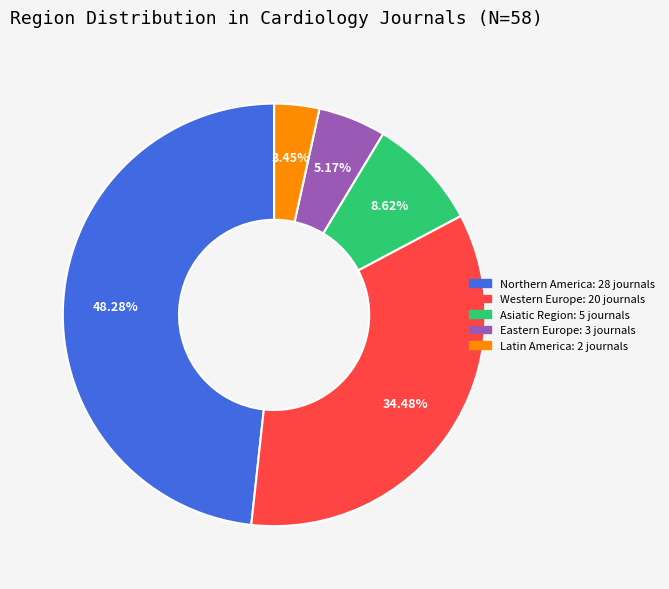

Combined, do Asiatic Region and Western Europe account for over 50%?

No